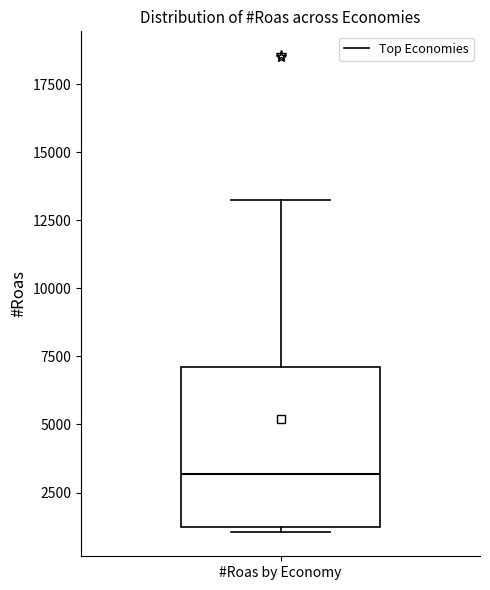

Transcribe this box plot: give where the median line is, the range the box spans, and where the two whiskers end, as read against the y-axis. The values are not printed on the chart, so give them approximately, as read against the axis.

median 3000, box 1000 to 7000, whiskers 1000 (just below the box's lower edge) to 13500